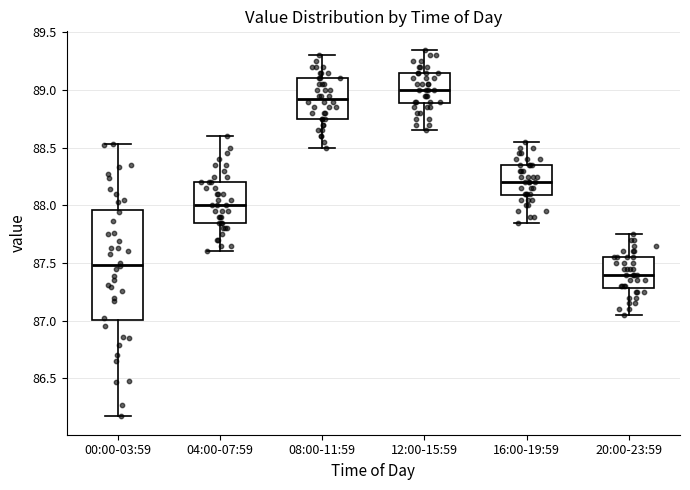

Reading left to right, transcribe this box plot: for each box, give where its median line is, the range the box spans, and where its two whiskers end, as read against the y-axis. The values are not printed on the chart, so give them approximately, as read against the axis.

00:00-03:59: median 87.50, box 87.00 to 87.95, whiskers 86.15 to 88.55
04:00-07:59: median 88.00, box 87.85 to 88.20, whiskers 87.60 to 88.60
08:00-11:59: median 88.95, box 88.75 to 89.10, whiskers 88.50 to 89.30
12:00-15:59: median 89.00, box 88.90 to 89.15, whiskers 88.65 to 89.35
16:00-19:59: median 88.20, box 88.10 to 88.35, whiskers 87.85 to 88.55
20:00-23:59: median 87.40, box 87.30 to 87.55, whiskers 87.05 to 87.75